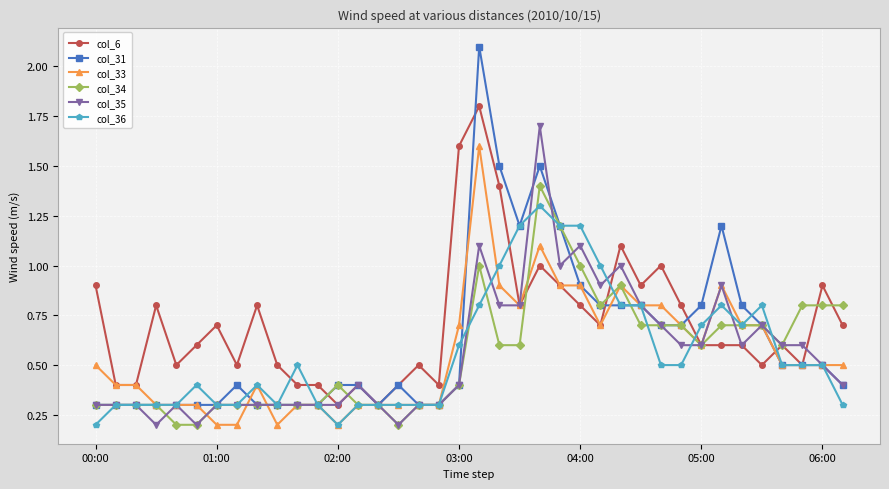

Which series has the largest total across all categories?

col_6